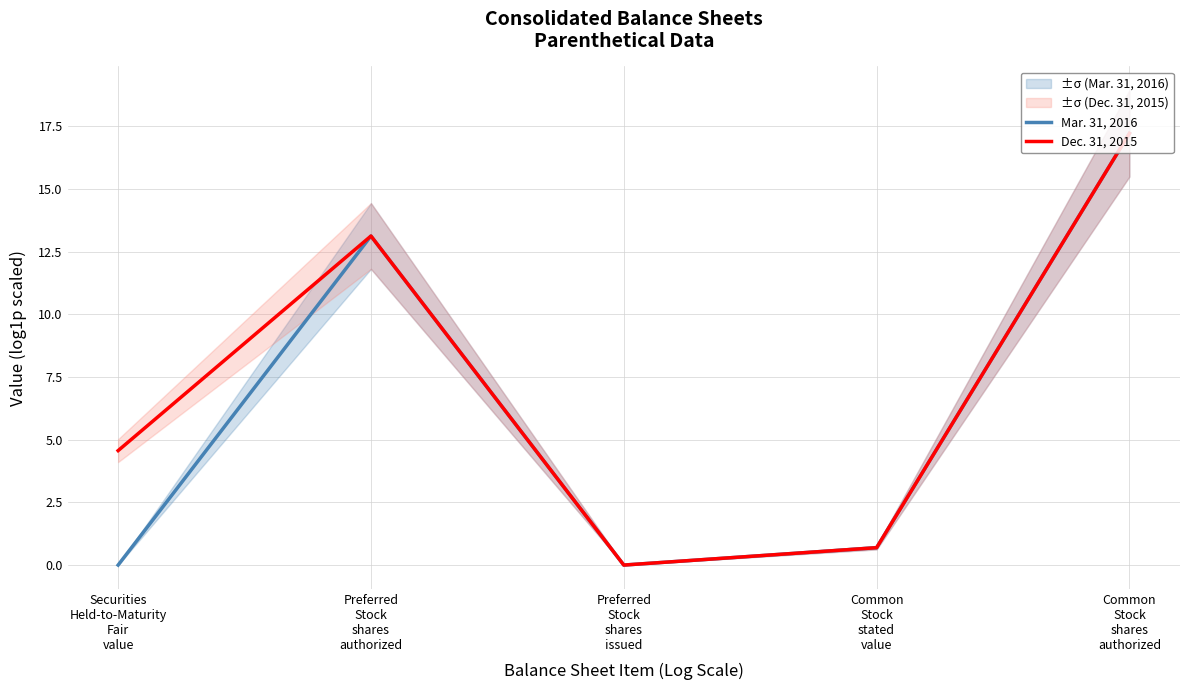

What is the sum of all Dec. 31, 2015 values?

35.6